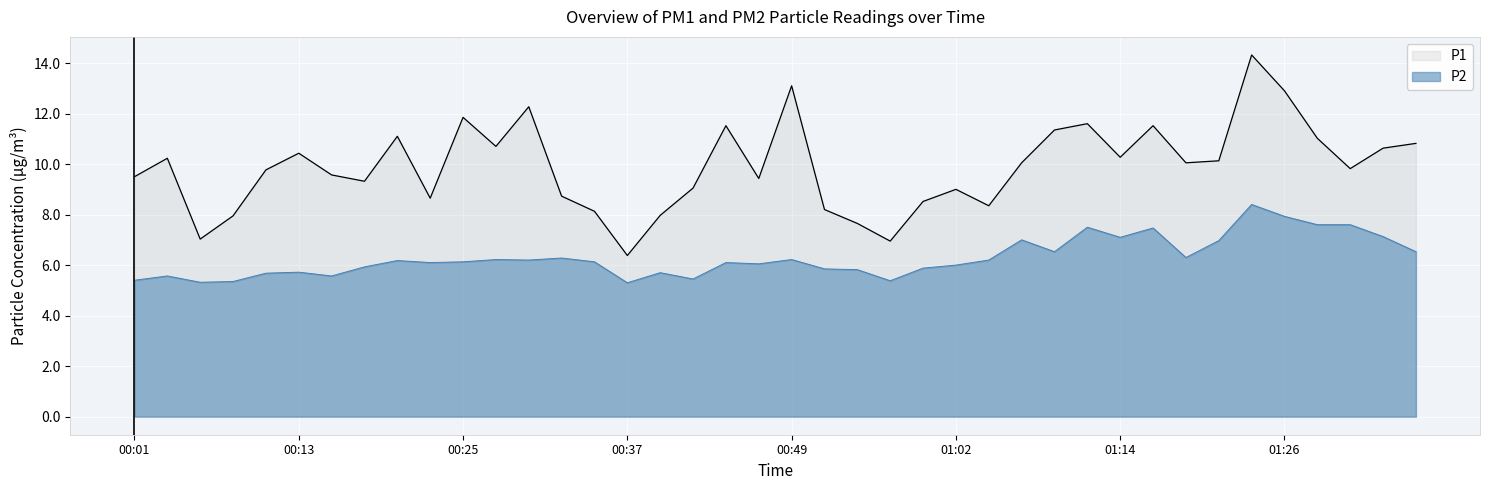

True or false: P1 and P2 cross at least once.

False